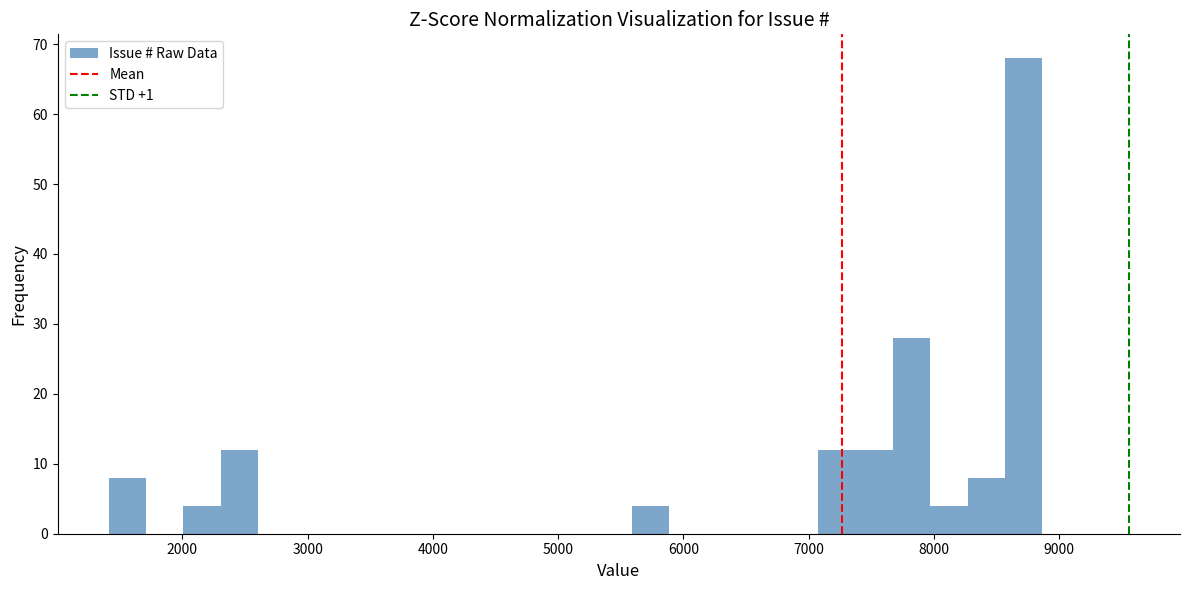

Read against the x-axis, roughly where is the centre of the tallest bar?

8700